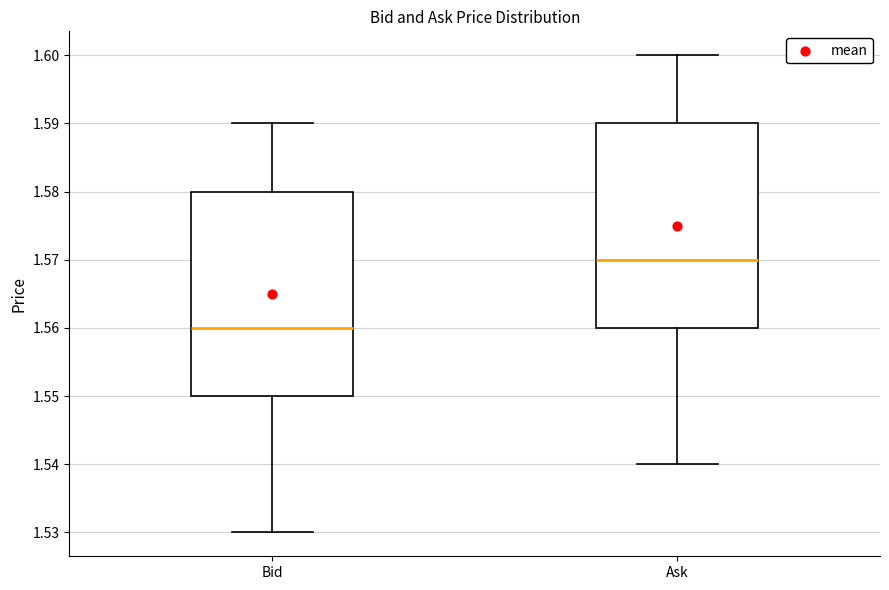

Reading left to right, transcribe this box plot: for each box, give where its median line is, the range the box spans, and where its two whiskers end, as read against the y-axis. The values are not printed on the chart, so give them approximately, as read against the axis.

Bid: median 1.56, box 1.55 to 1.58, whiskers 1.53 to 1.59
Ask: median 1.57, box 1.56 to 1.59, whiskers 1.54 to 1.60